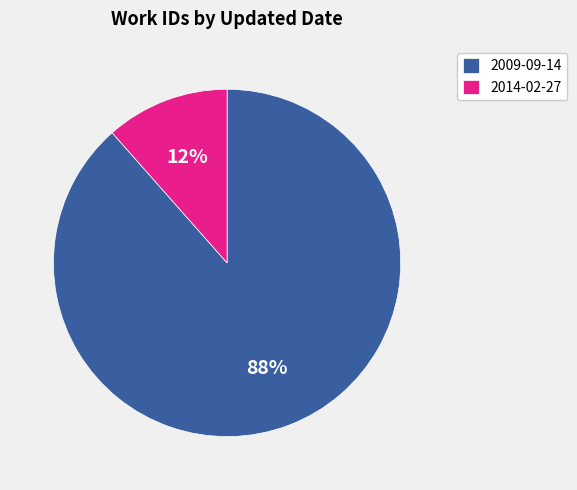

To the nearest percent, what is the average slice percentage?

50%